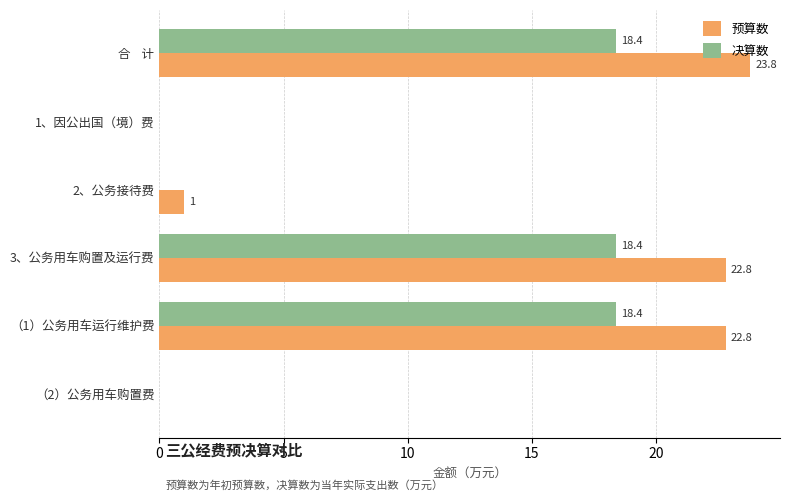

What is the sum of all 预算数 values?

70.4